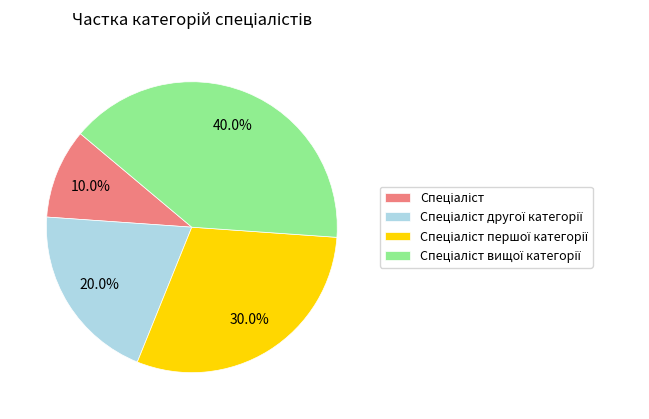

Is there any slice that represents more than half of the pie?

No